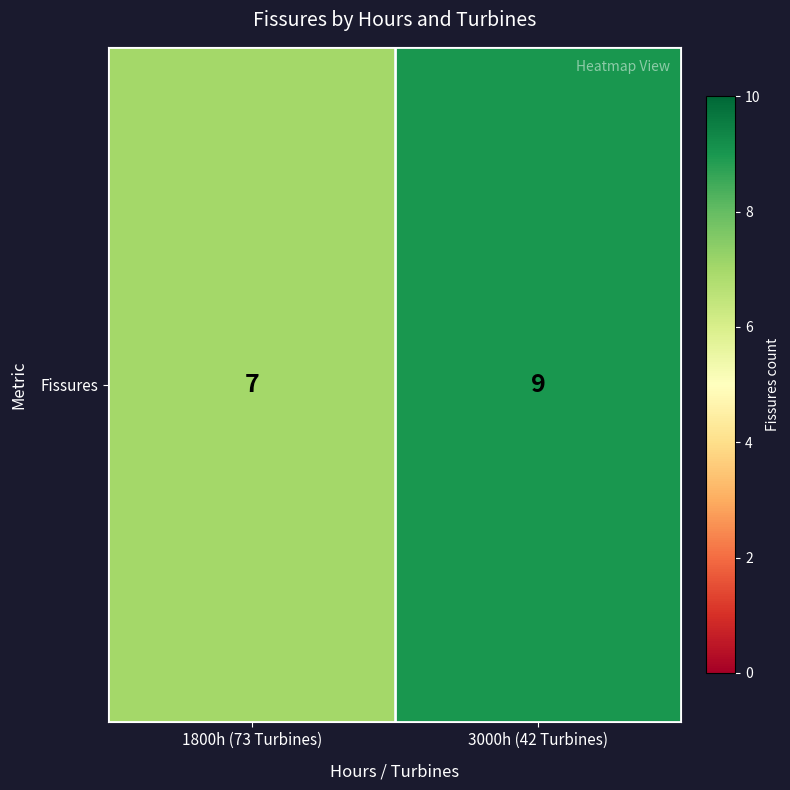

Approximately how many times larger is the value at 1800h (73 Turbines) compared to 3000h (42 Turbines)?

0.8